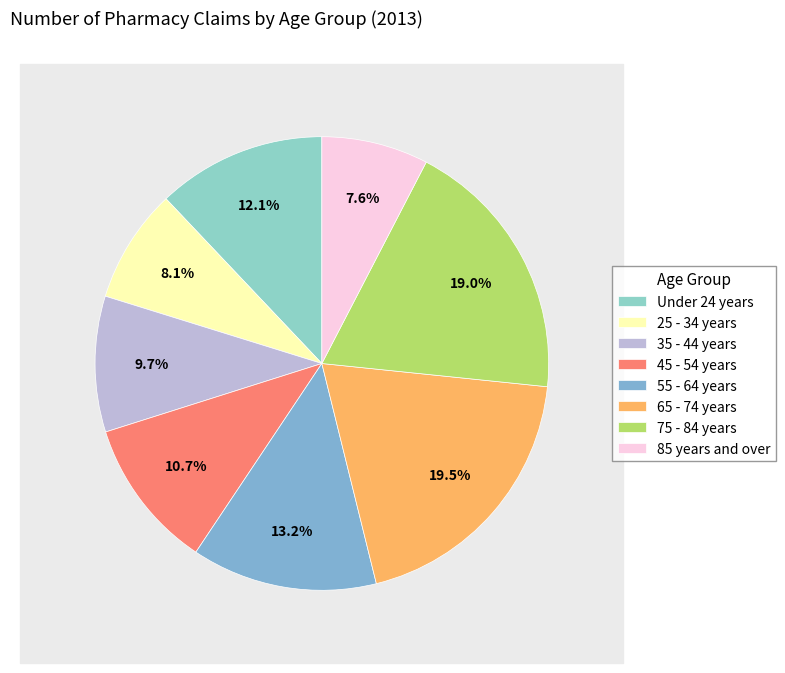

How many slices are in this pie chart?

8